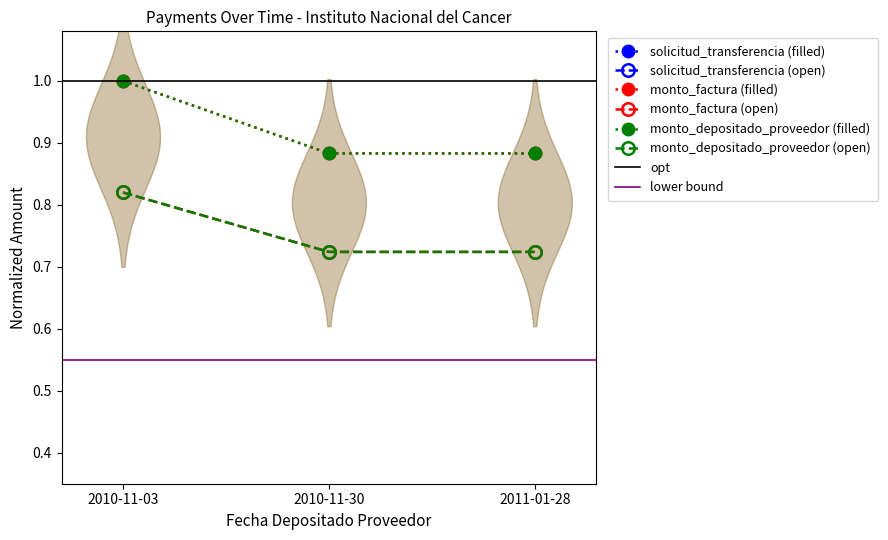

At which category is the sum across all series the highest?

2010-11-03